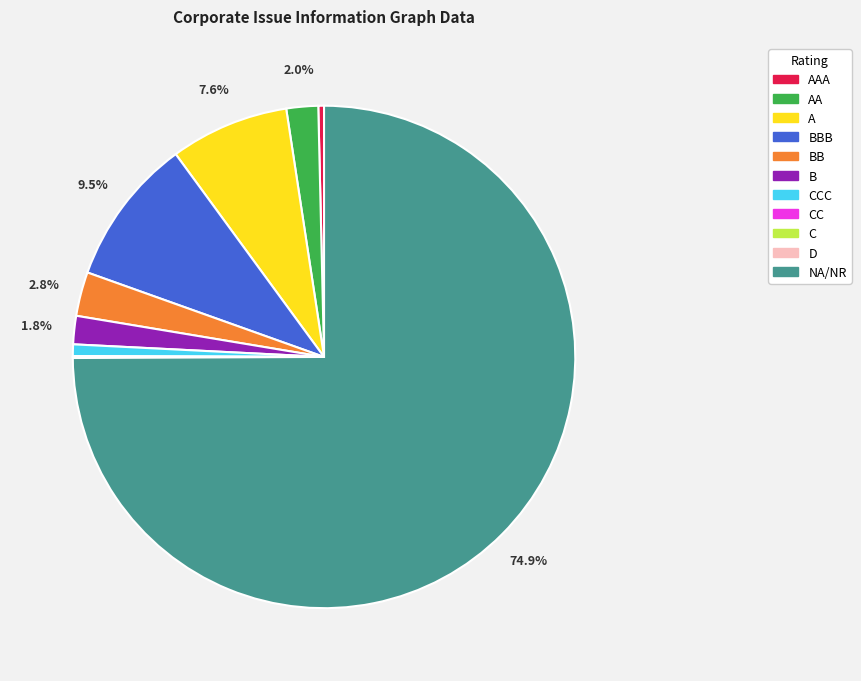

Which category has the biggest portion of the pie?

NA/NR